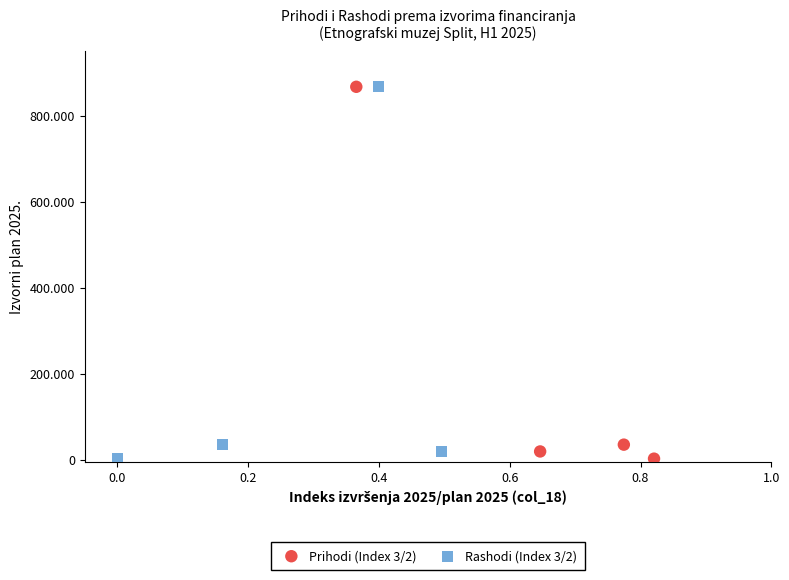

What are all the series names shown in the legend?

Prihodi (Index 3/2), Rashodi (Index 3/2)